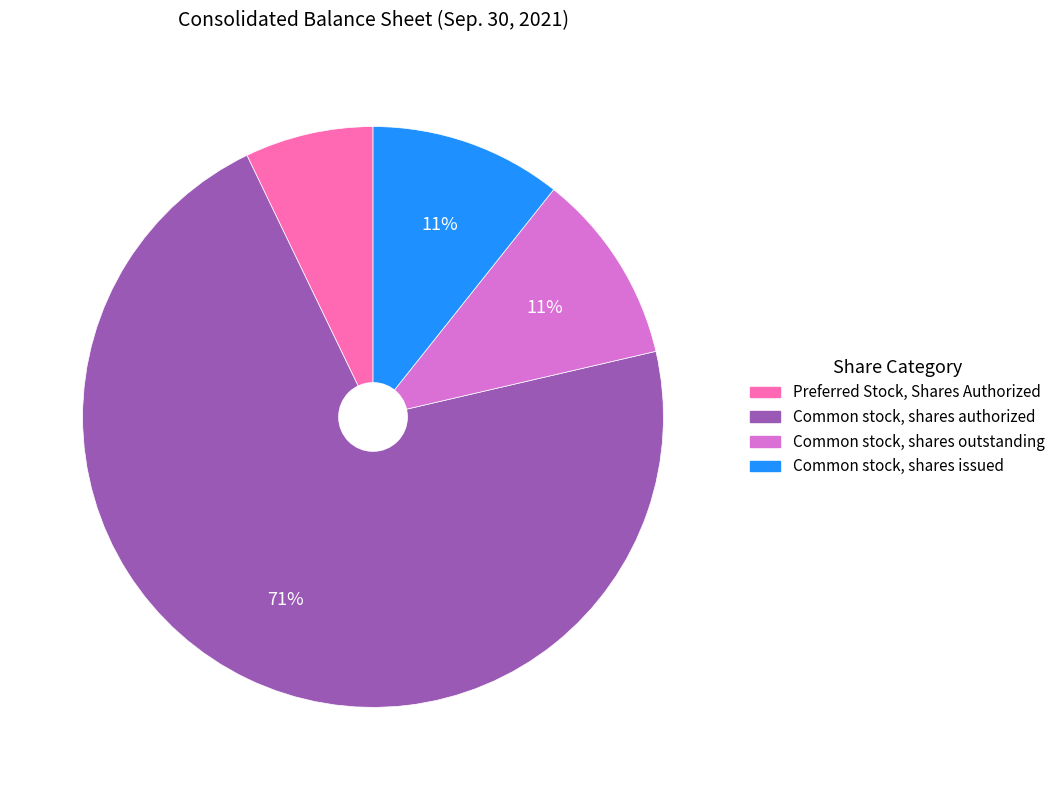

What percentage is the Preferred Stock, Shares Authorized slice, to the nearest percent?

7%